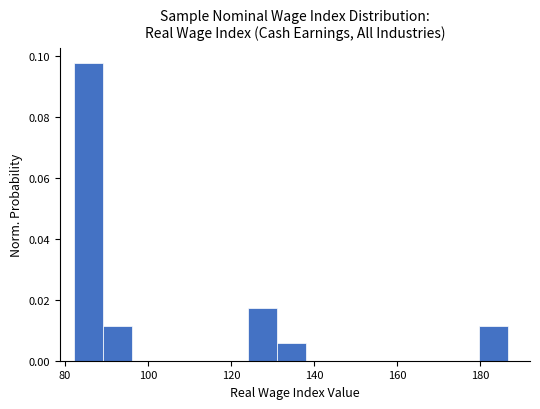

Around what value on the x-axis is the tallest bar? Give the approximate position of its centre, as read against the axis.

86